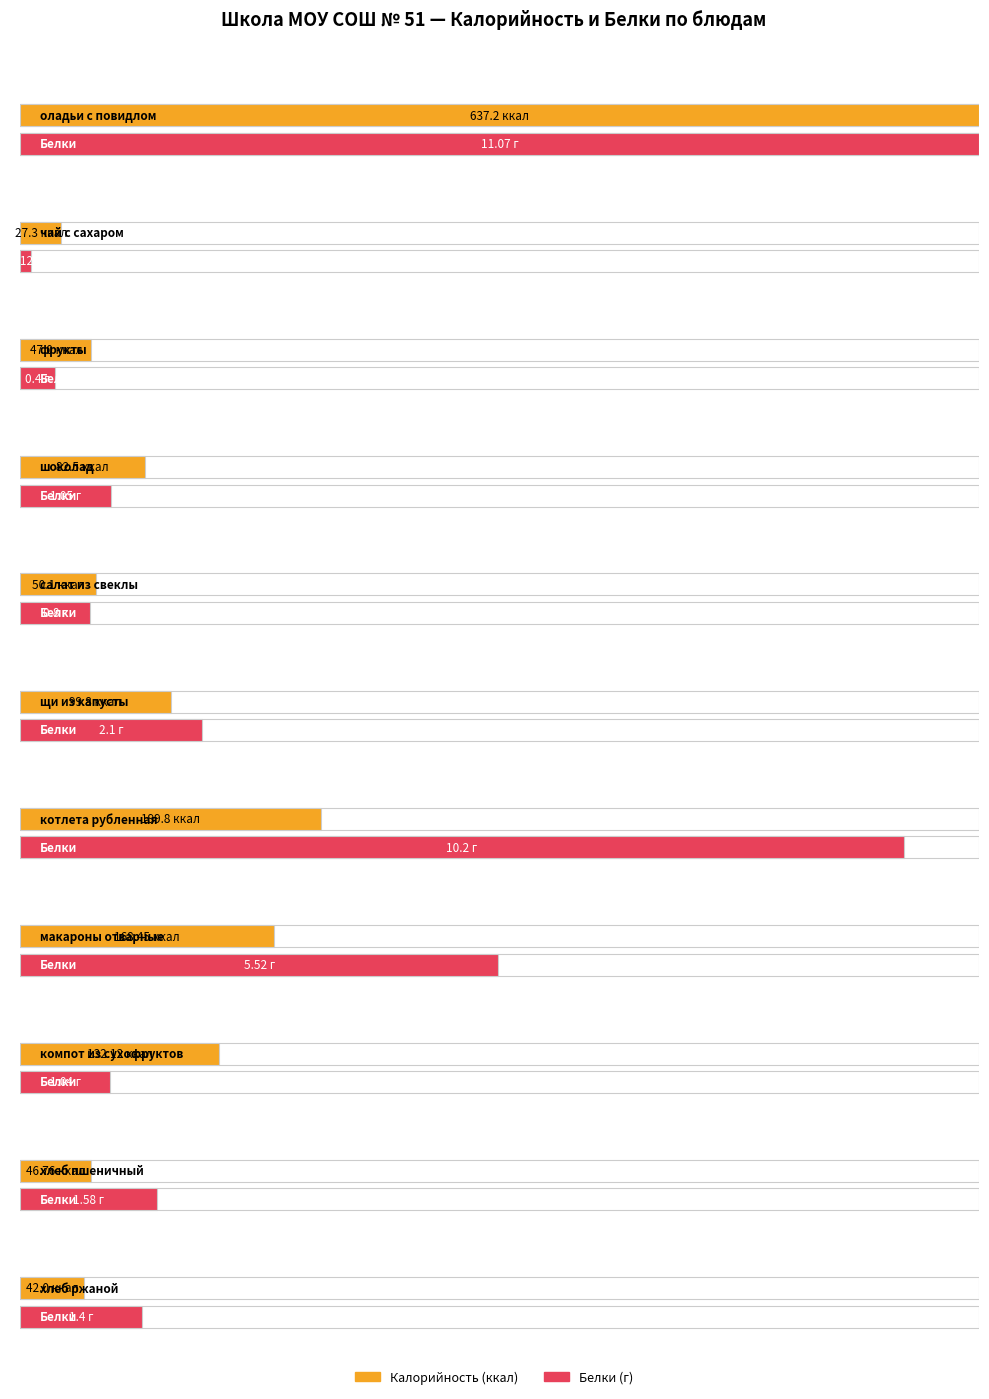

What is the sum of all Калорийность values?

1533.0